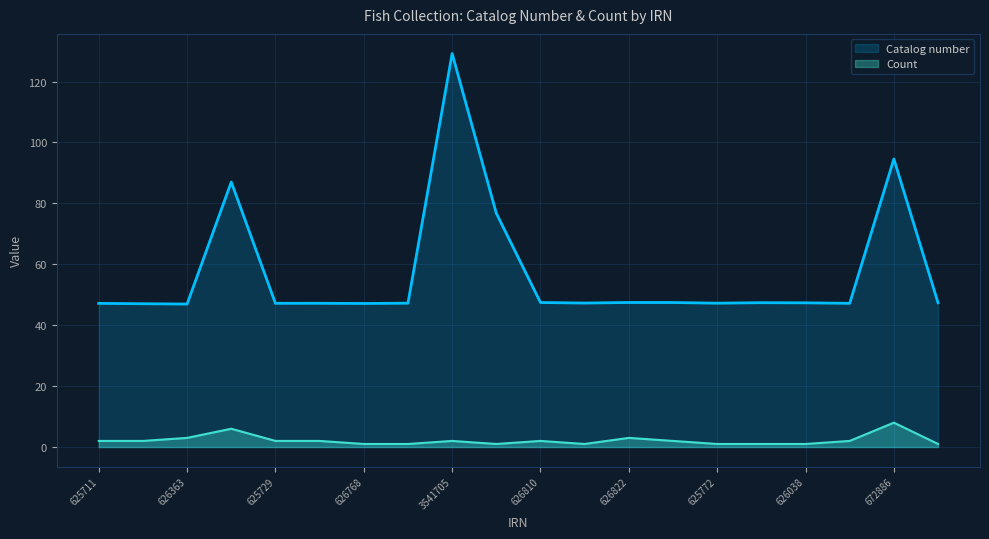

Which has a higher value, 626058 or 625772?

626058